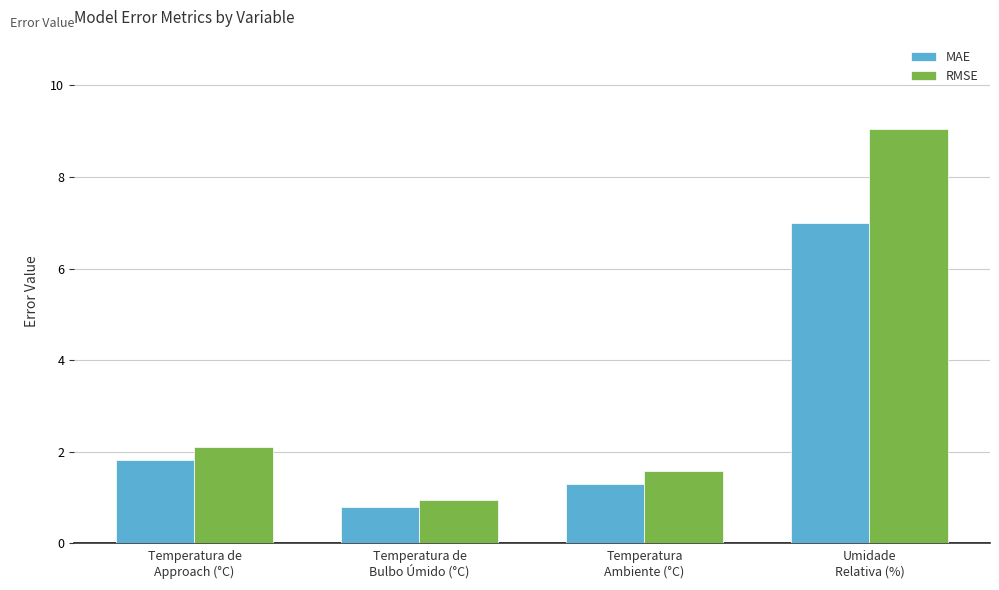

Reading right to left, transcribe all the data shown in this chart.

MAE: 7.0	1.3	0.8	1.8
RMSE: 9.1	1.6	0.9	2.1